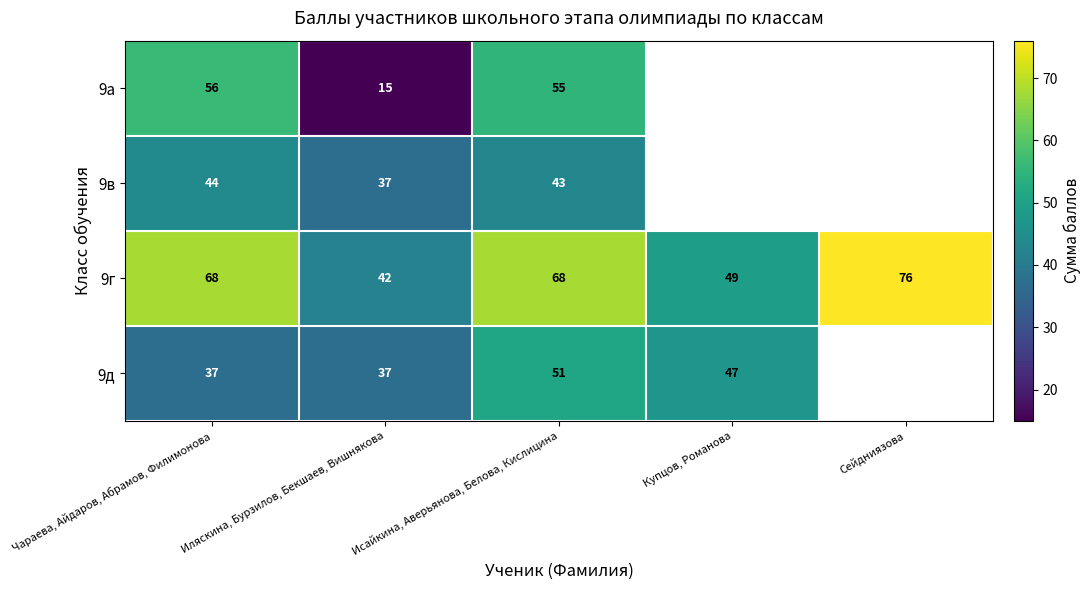

What is the sum of all 9г values?

303